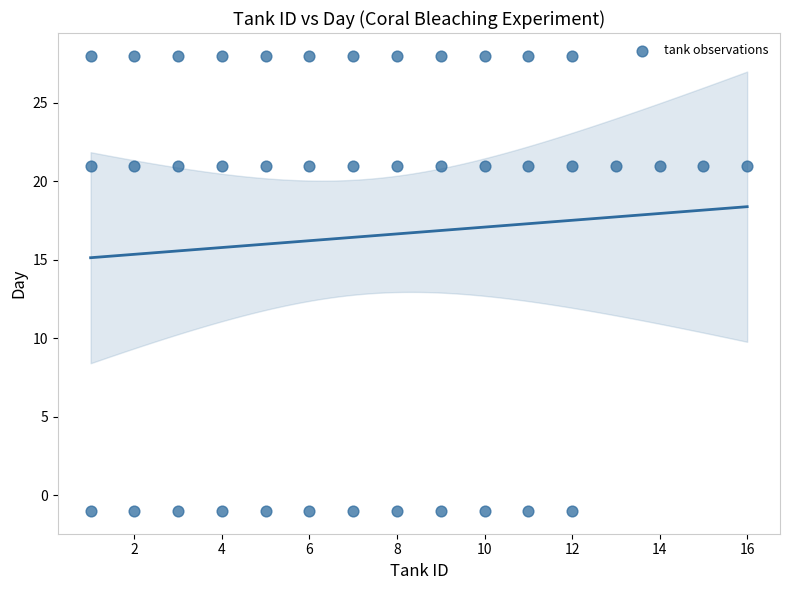

What is the range of X values (max minus min)?

15